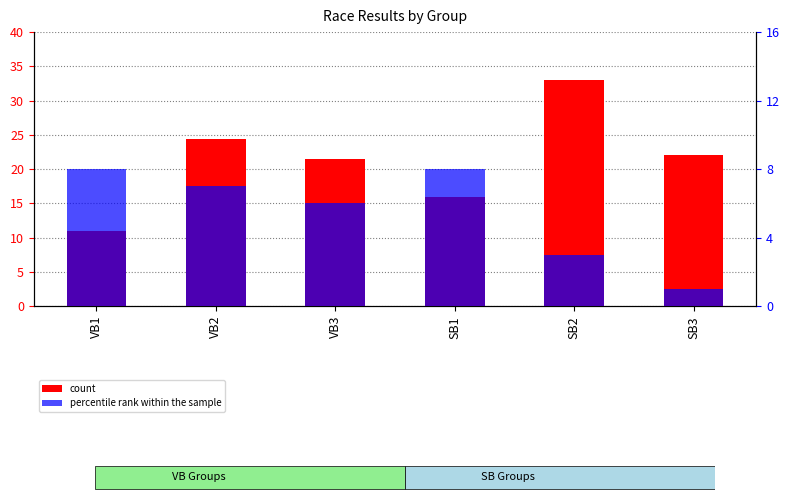

What are all the series names shown in the legend?

count, percentile rank within the sample